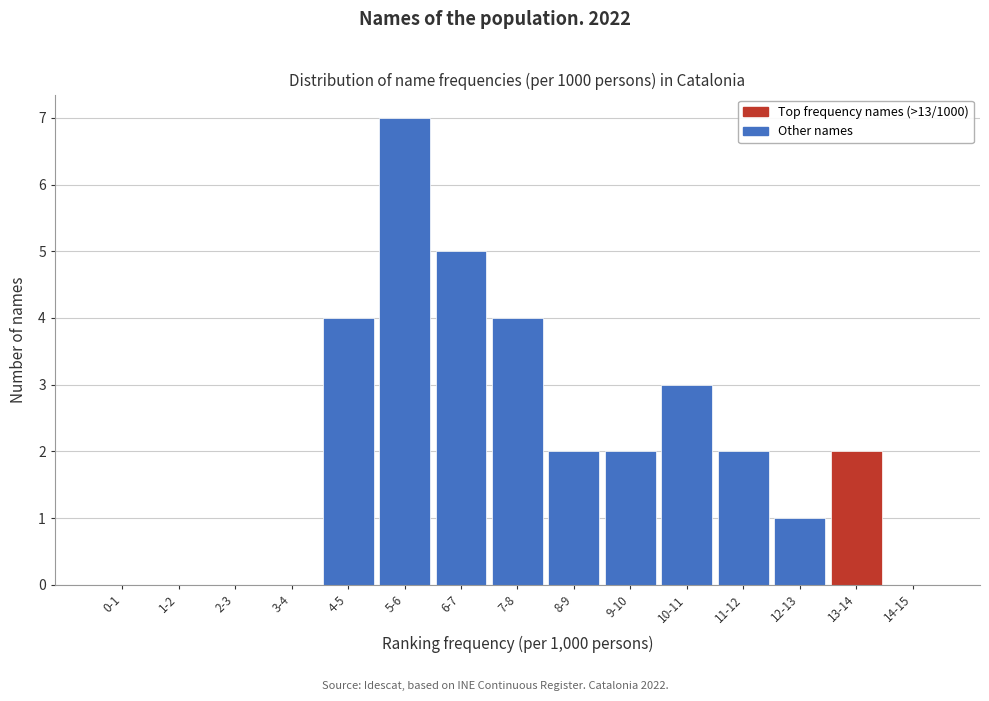

Reading left to right, list all the values displayed in this chart.

0-1=0	1-2=0	2-3=0	3-4=0	4-5=4	5-6=7	6-7=5	7-8=4	8-9=2	9-10=2	10-11=3	11-12=2	12-13=1	13-14=2	14-15=0